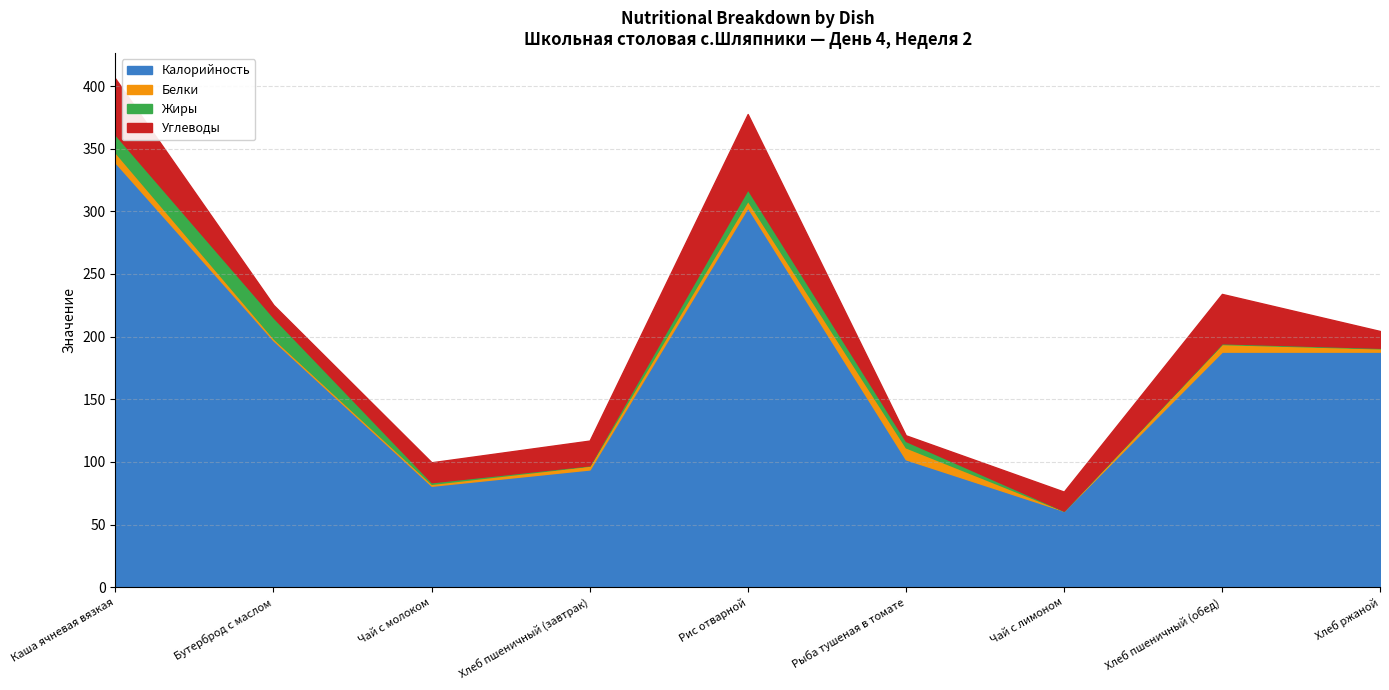

What is the sum of all Белки values?

37.9